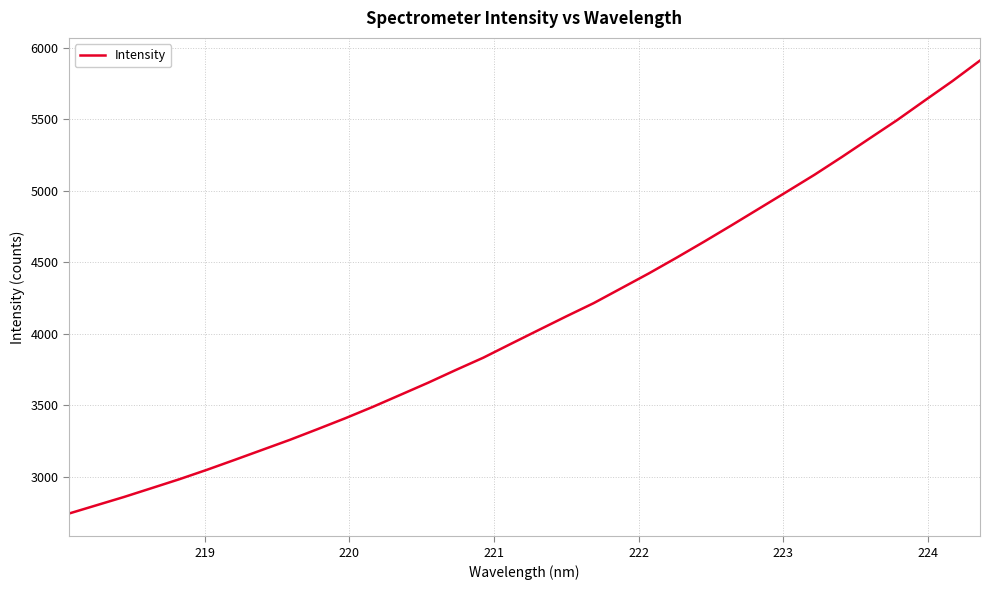

What is the greatest value displayed?

5911.4